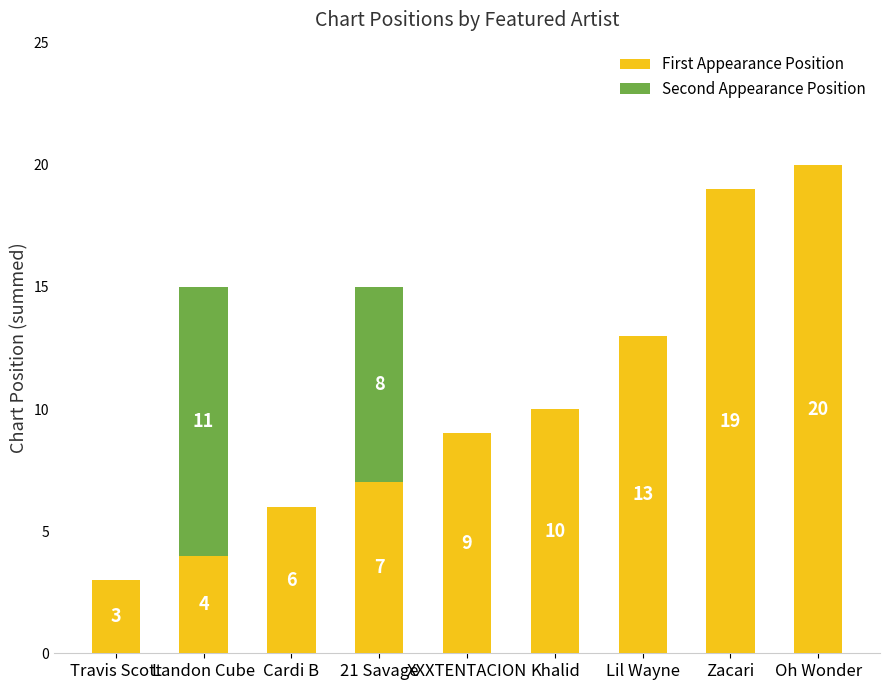

At which category is the sum across all series the highest?

Oh Wonder